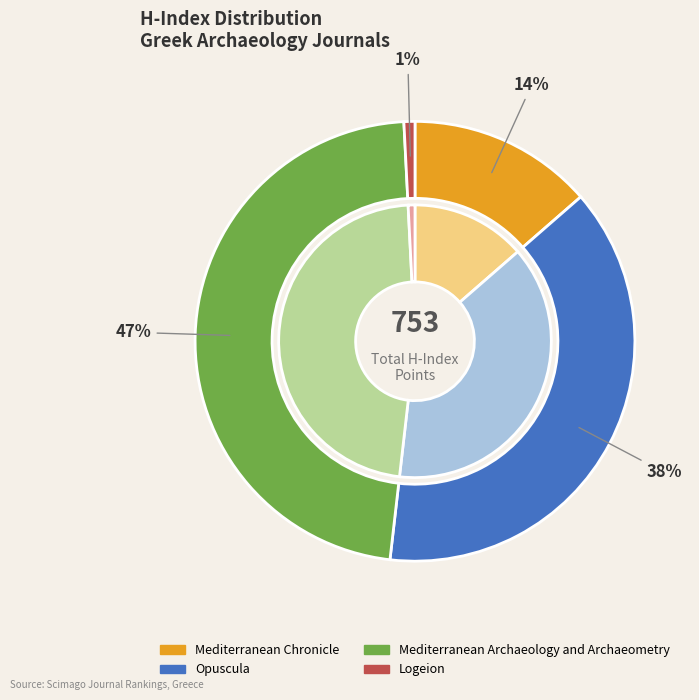

What is the total percentage of Mediterranean Chronicle and Opuscula?

51.8%